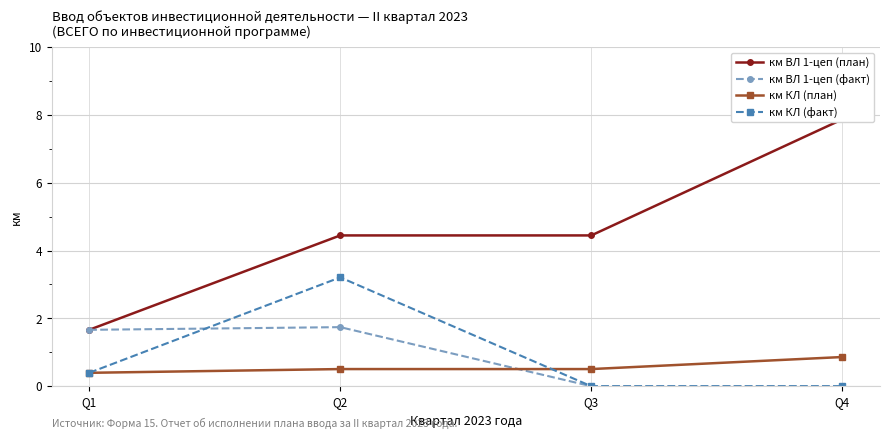

What is the difference between the км КЛ (план) values at Q3 and Q1?

0.1